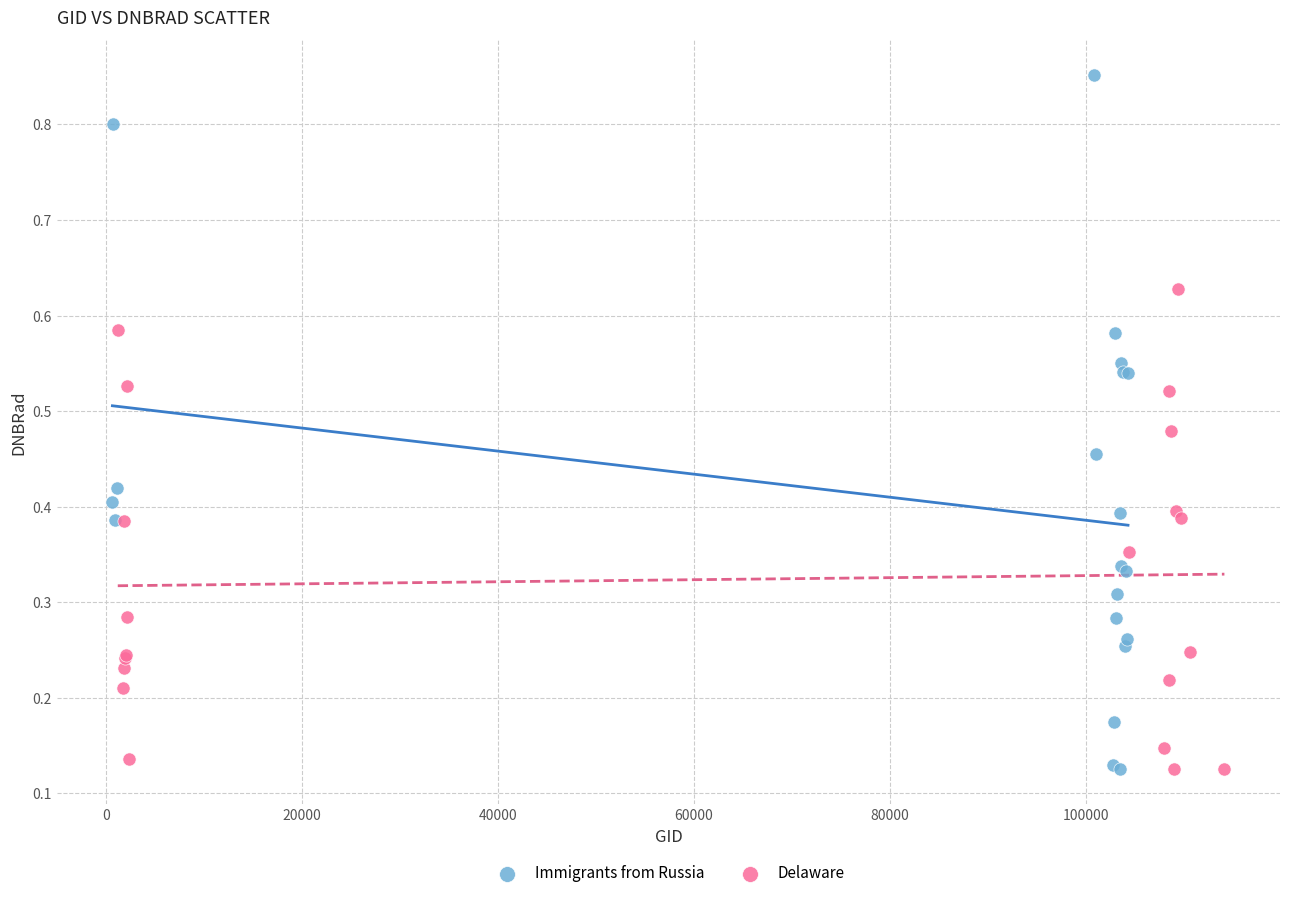

Which series has the largest Y range (max minus min)?

Immigrants from Russia